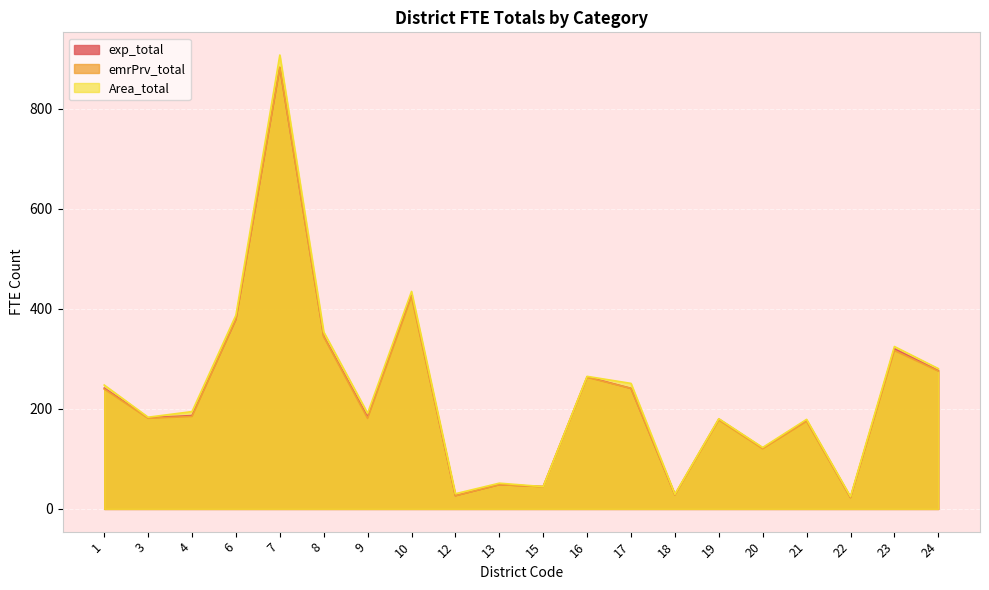

How many distinct data groups are displayed?

3